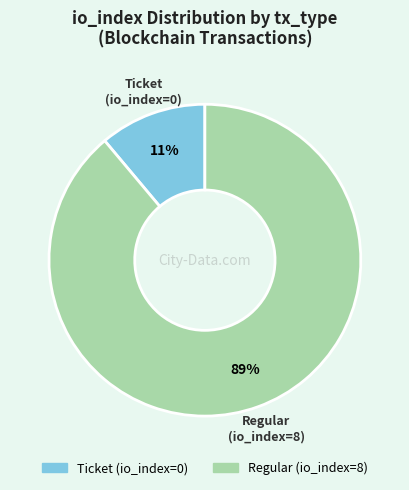

How many segments does this pie chart have?

2